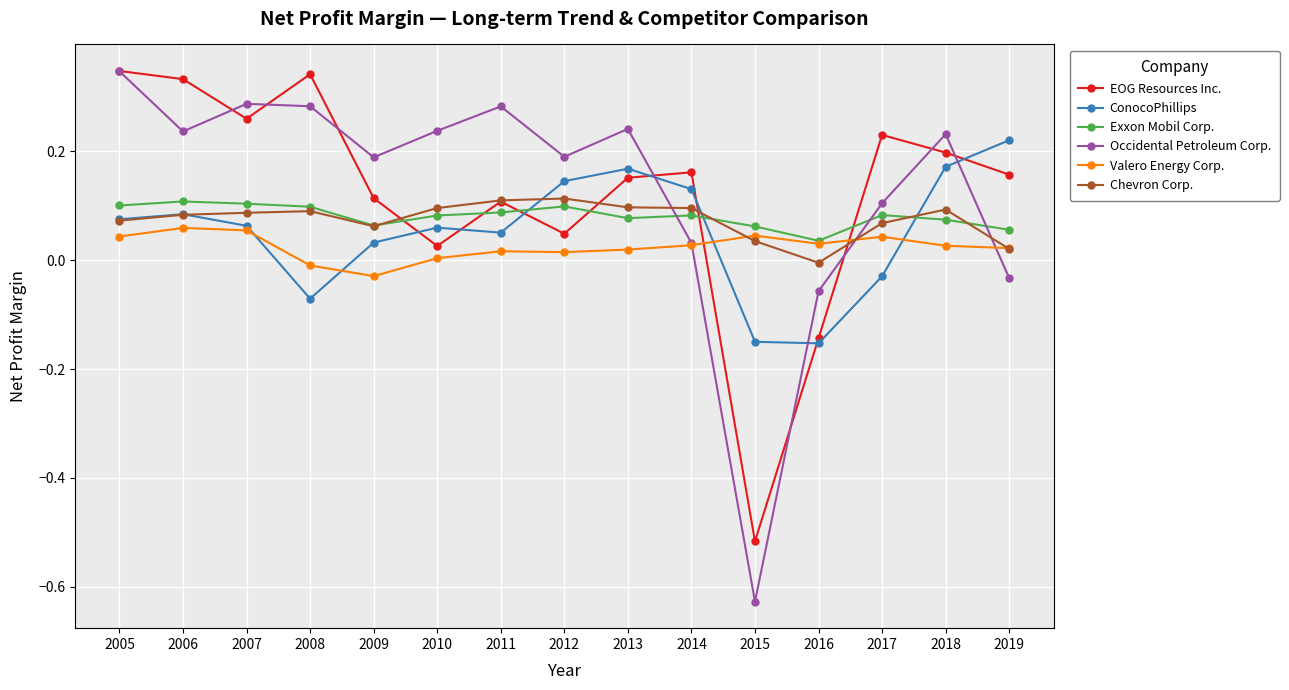

Count the number of data series in this chart.

6